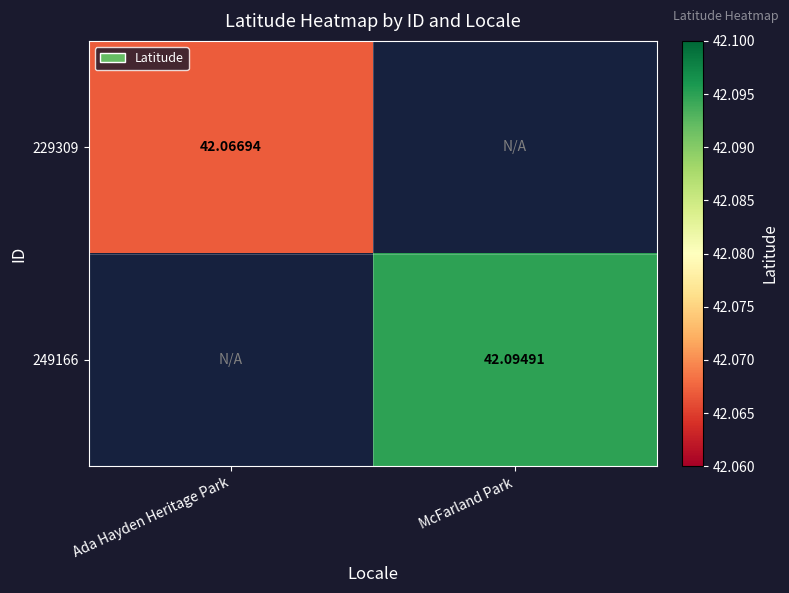

What is the maximum value shown in the chart?

42.1